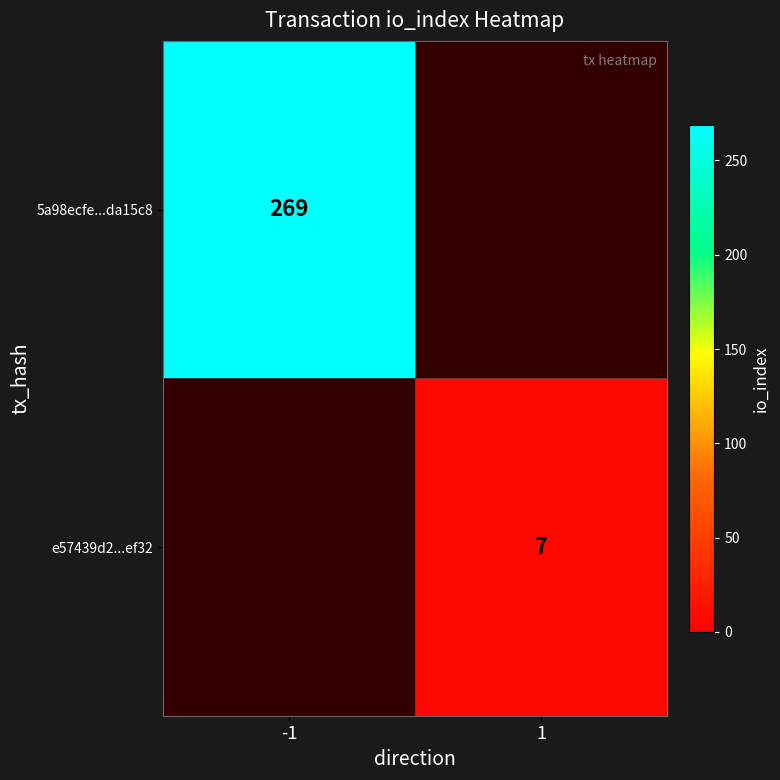

True or false: 5a98ecfe...da15c8 has a value of 269 at -1.

True